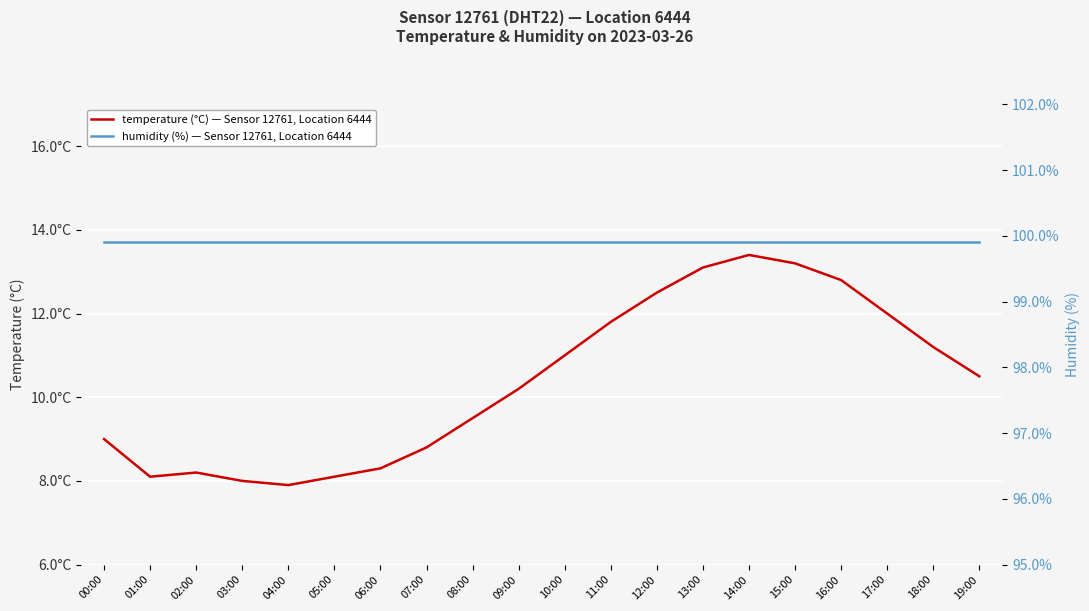

Reading left to right, list all the values displayed in this chart.

temperature (°C) — Sensor 12761, Location 6444: 00:00=9.0	01:00=8.1	02:00=8.2	03:00=8.0	04:00=7.9	05:00=8.1	06:00=8.3	07:00=8.8	08:00=9.5	09:00=10.2	10:00=11.0	11:00=11.8	12:00=12.5	13:00=13.1	14:00=13.4	15:00=13.2	16:00=12.8	17:00=12.0	18:00=11.2	19:00=10.5
humidity (%) — Sensor 12761, Location 6444: 00:00=99.9	01:00=99.9	02:00=99.9	03:00=99.9	04:00=99.9	05:00=99.9	06:00=99.9	07:00=99.9	08:00=99.9	09:00=99.9	10:00=99.9	11:00=99.9	12:00=99.9	13:00=99.9	14:00=99.9	15:00=99.9	16:00=99.9	17:00=99.9	18:00=99.9	19:00=99.9